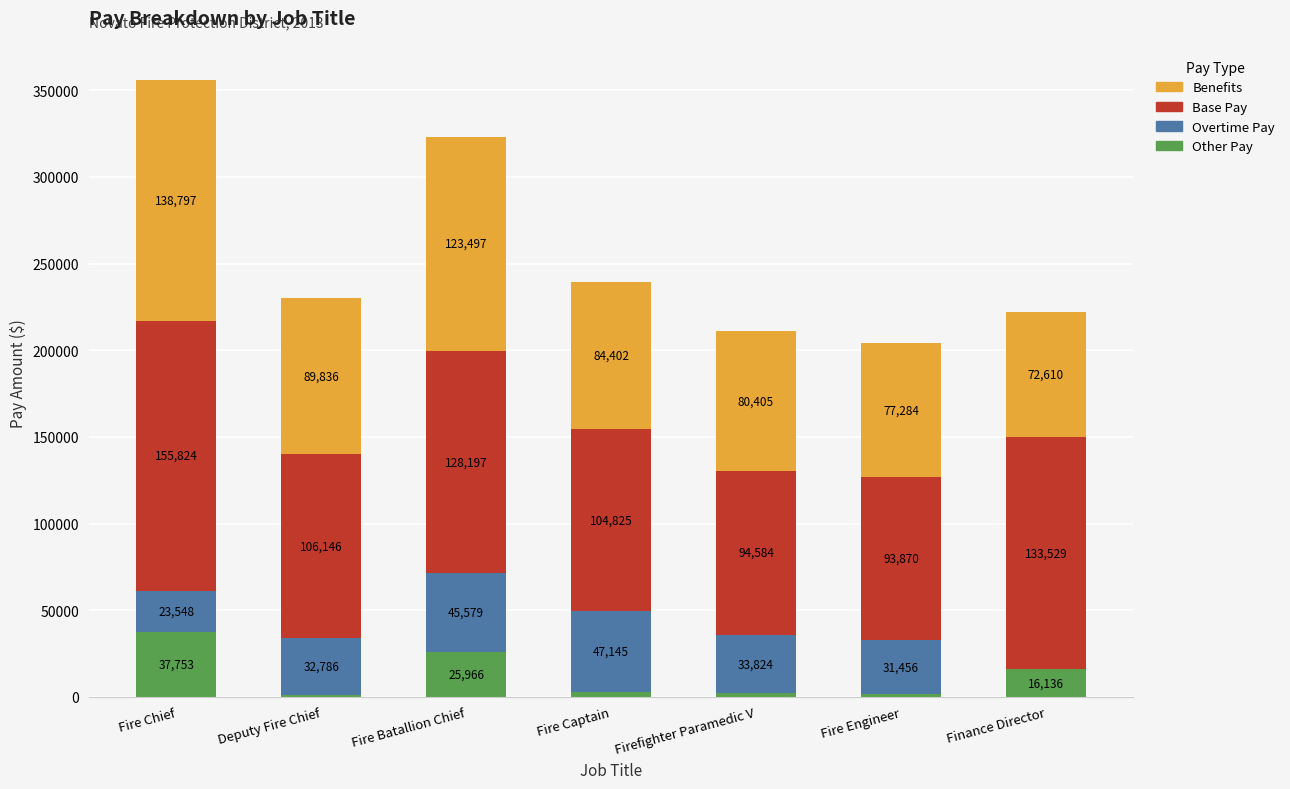

What is the total value across all series at Deputy Fire Chief?

229899.0